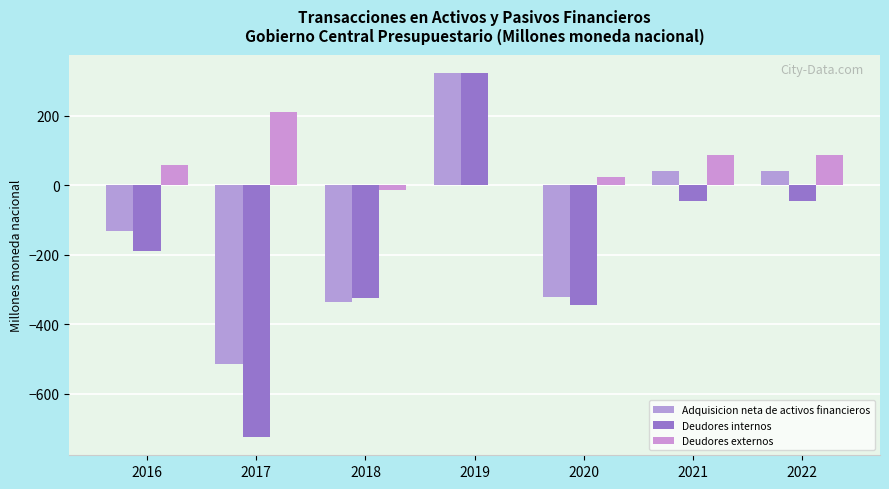

What is the difference between the highest and lowest values at 2020?

366.4